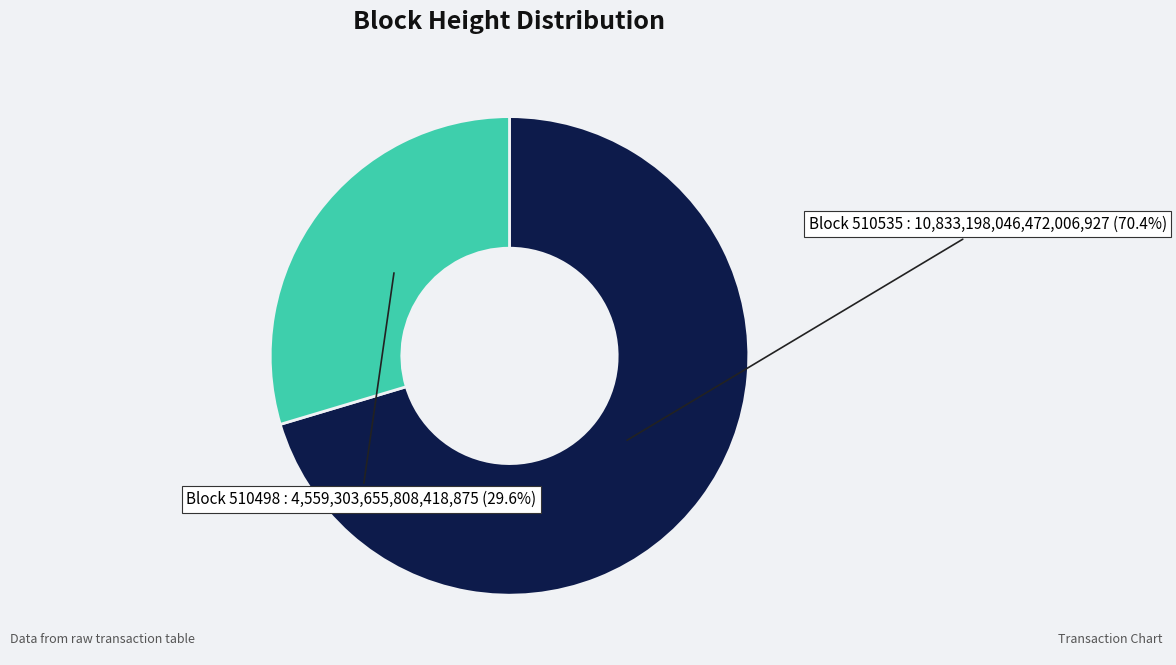

Is there any slice that represents more than half of the pie?

Yes